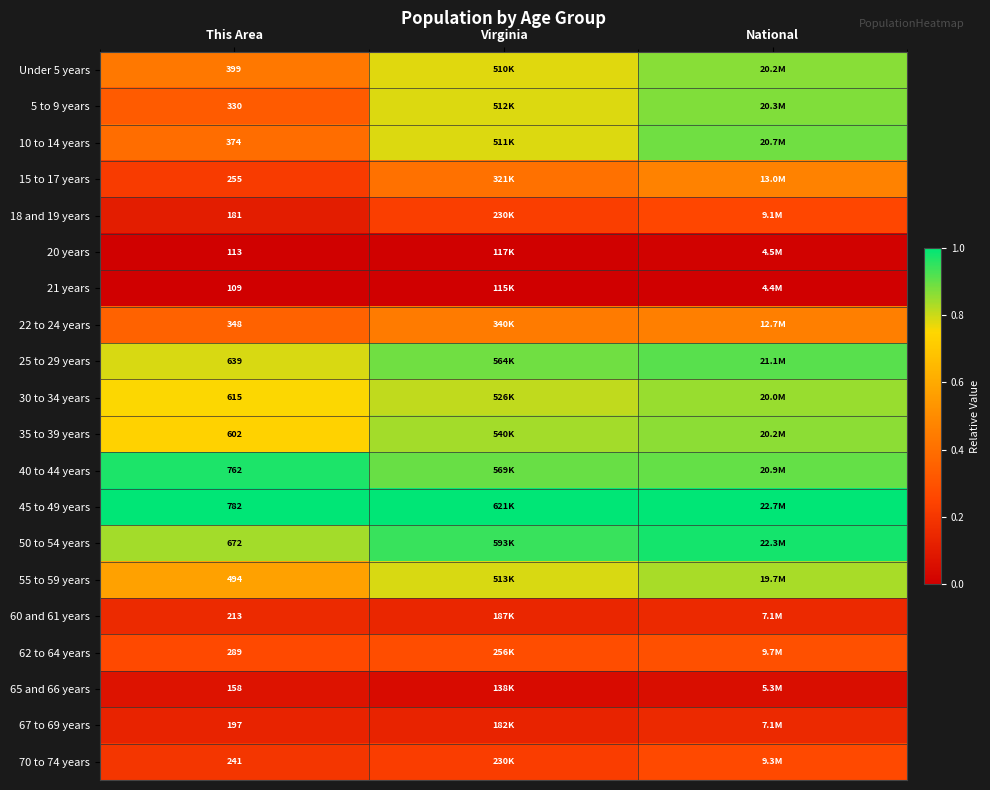

Is the value of 22 to 24 years at This Area greater than the value of 18 and 19 years at This Area?

Yes